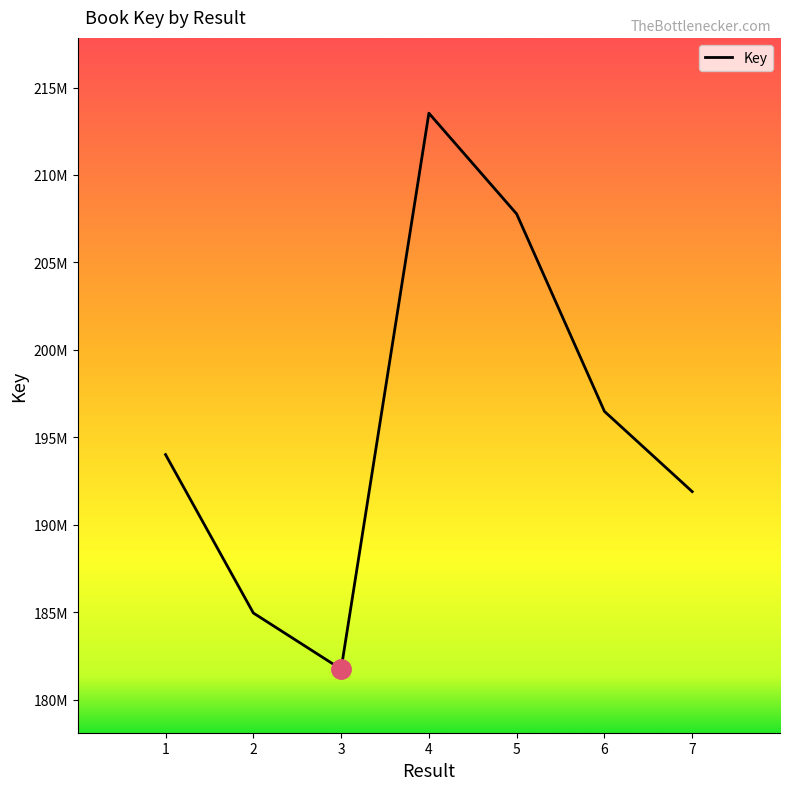

Where is the data nearest to the value 197641212?

6